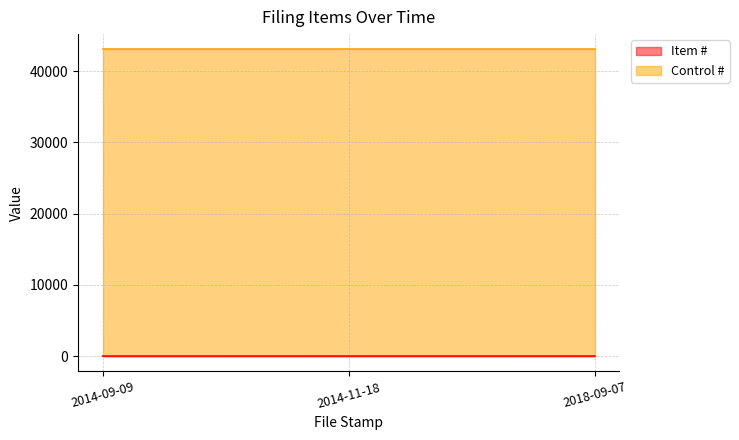

Approximately how many times larger is the value at 2014-11-18 compared to 2014-09-09?

2.0